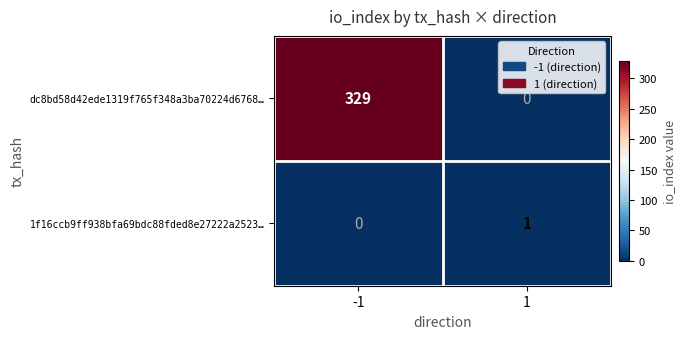

Which series changed the most between -1 and 1?

dc8bd58d42ede1319f765f348a3ba70224d6768…